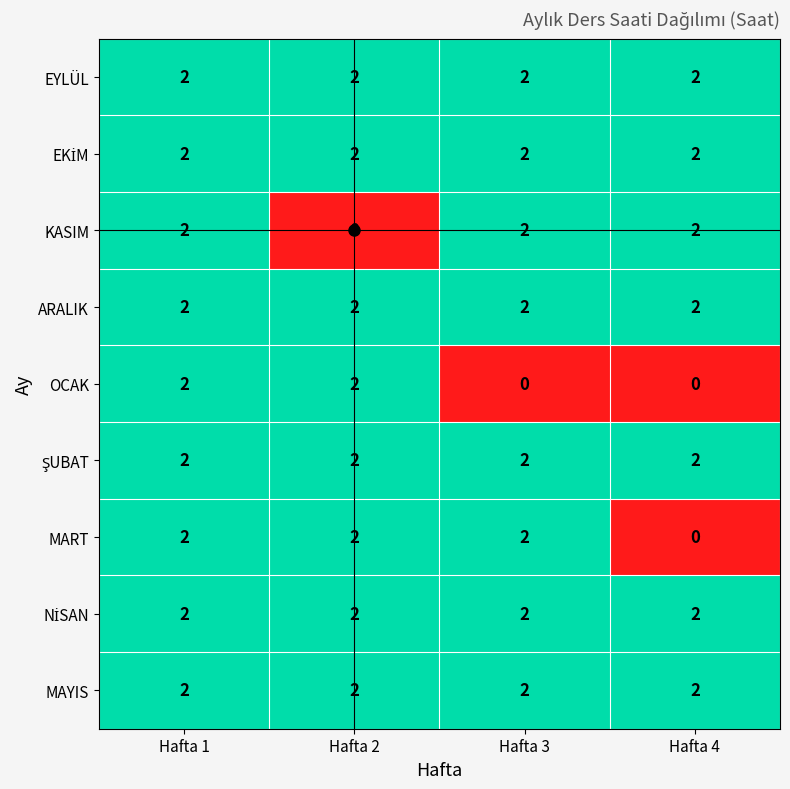

What is the total value across all series at Hafta 4?

14